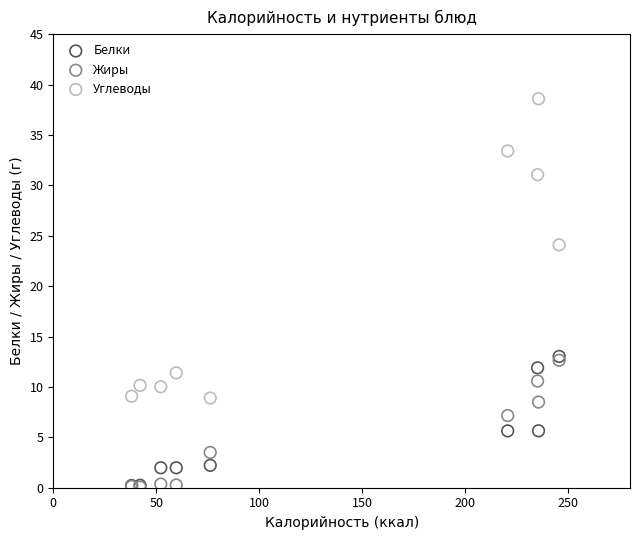

In the Углеводы series, what Y value is closest to 23?

24.1